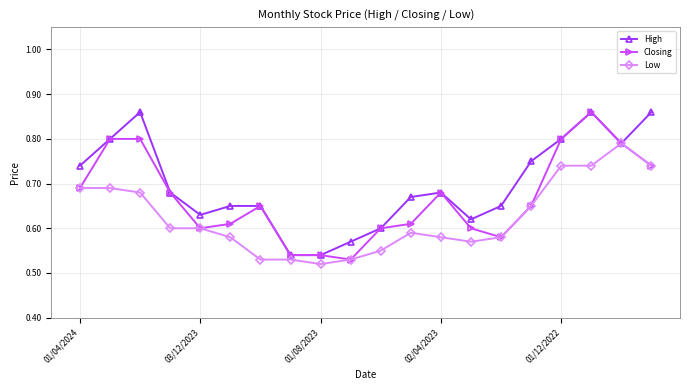

At how many categories does at least one series exceed 0?

20